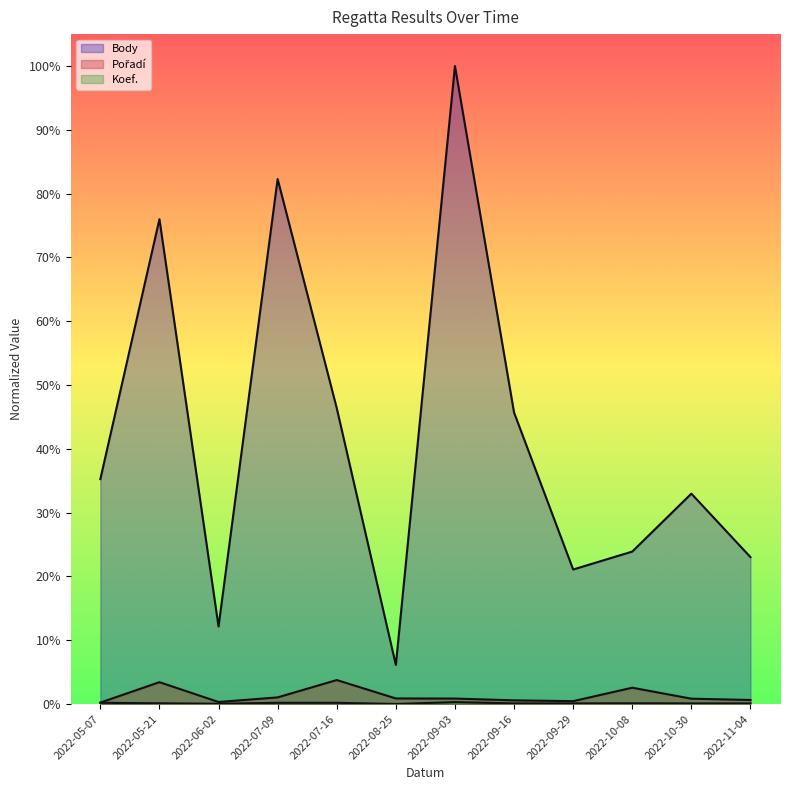

At how many categories does at least one series exceed 0?

12